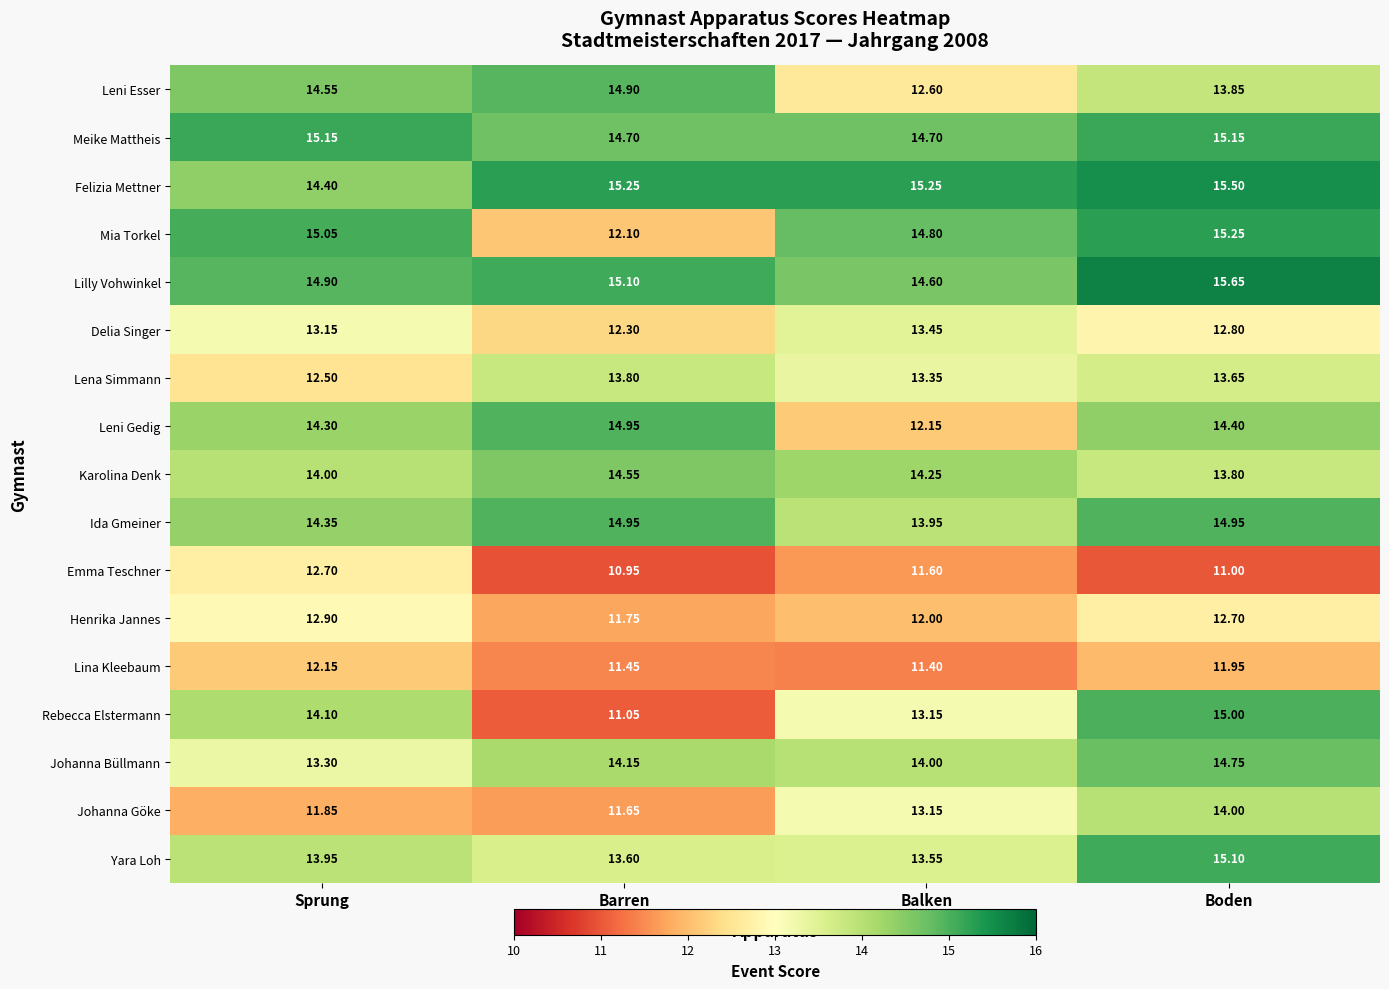

Rank the categories by Leni Esser value from lowest to highest.

Balken, Boden, Sprung, Barren